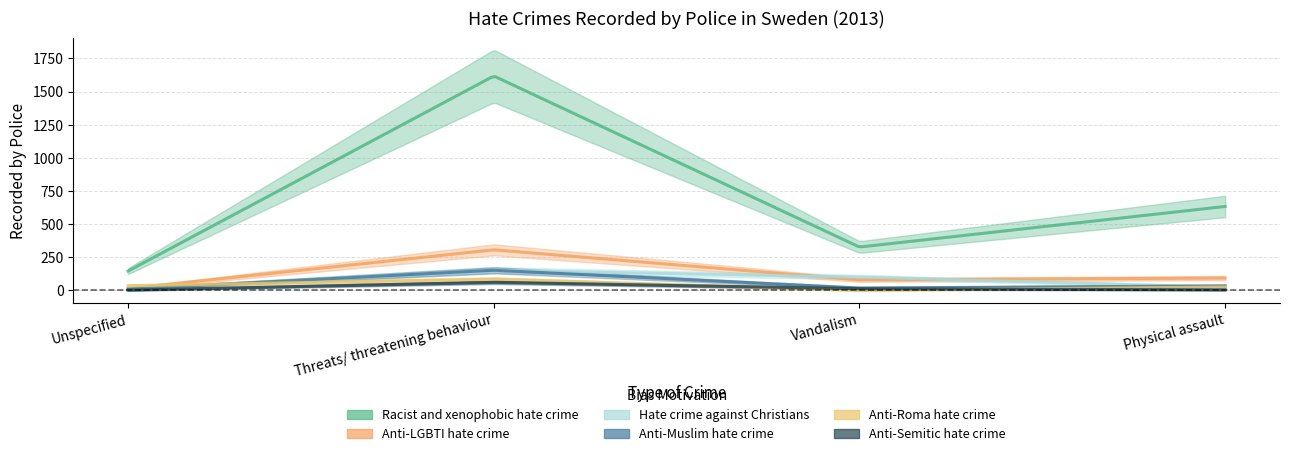

How many interior local peaks does the Anti-Roma hate crime series have?

1